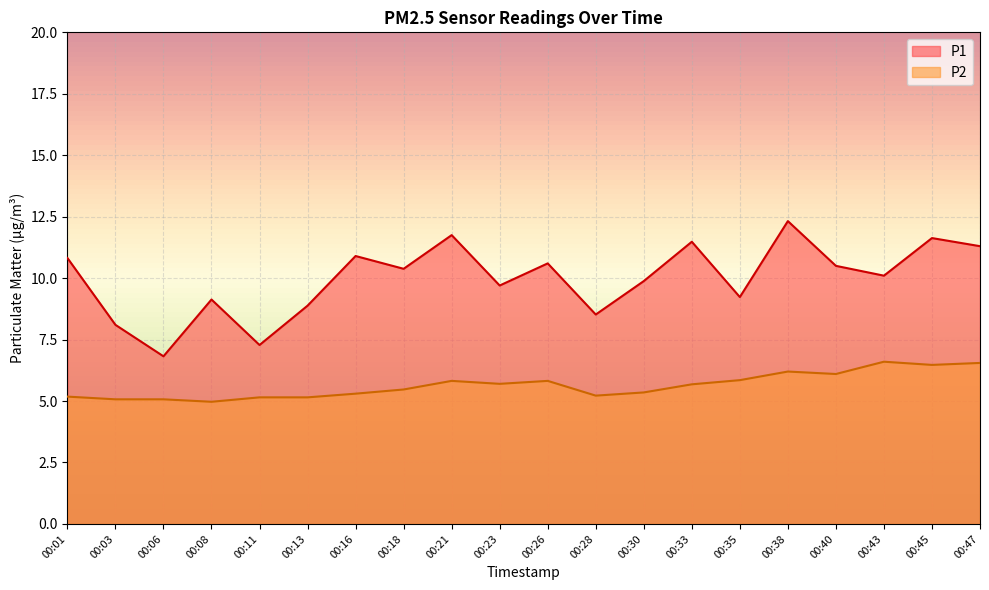

Which has a higher value, 00:16 or 00:13?

00:16